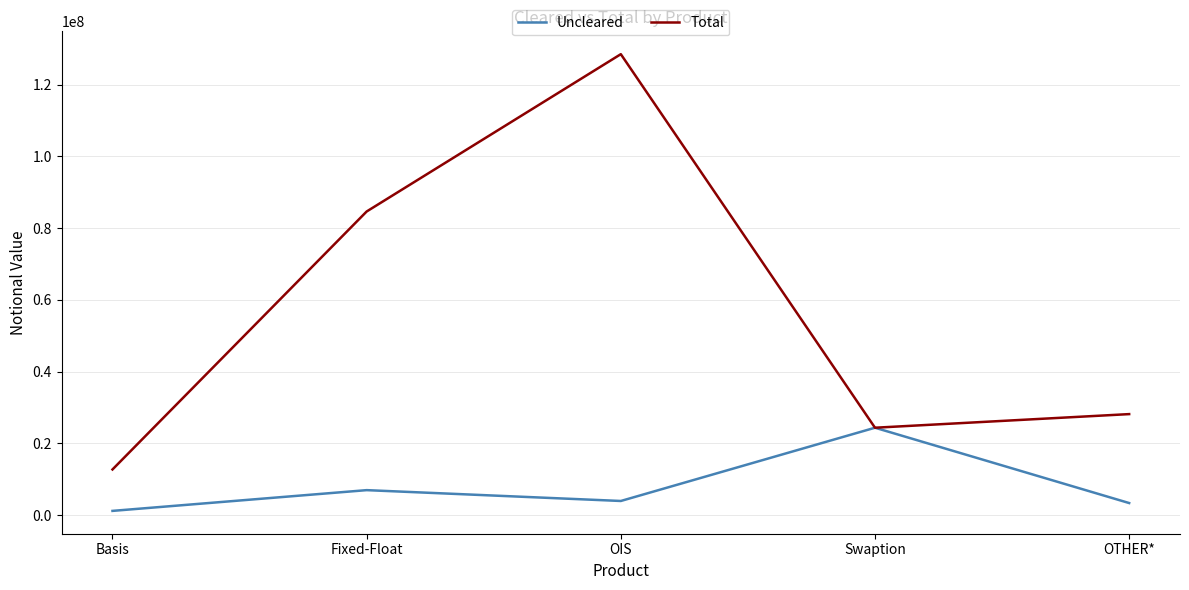

Which series has the largest total across all categories?

Total